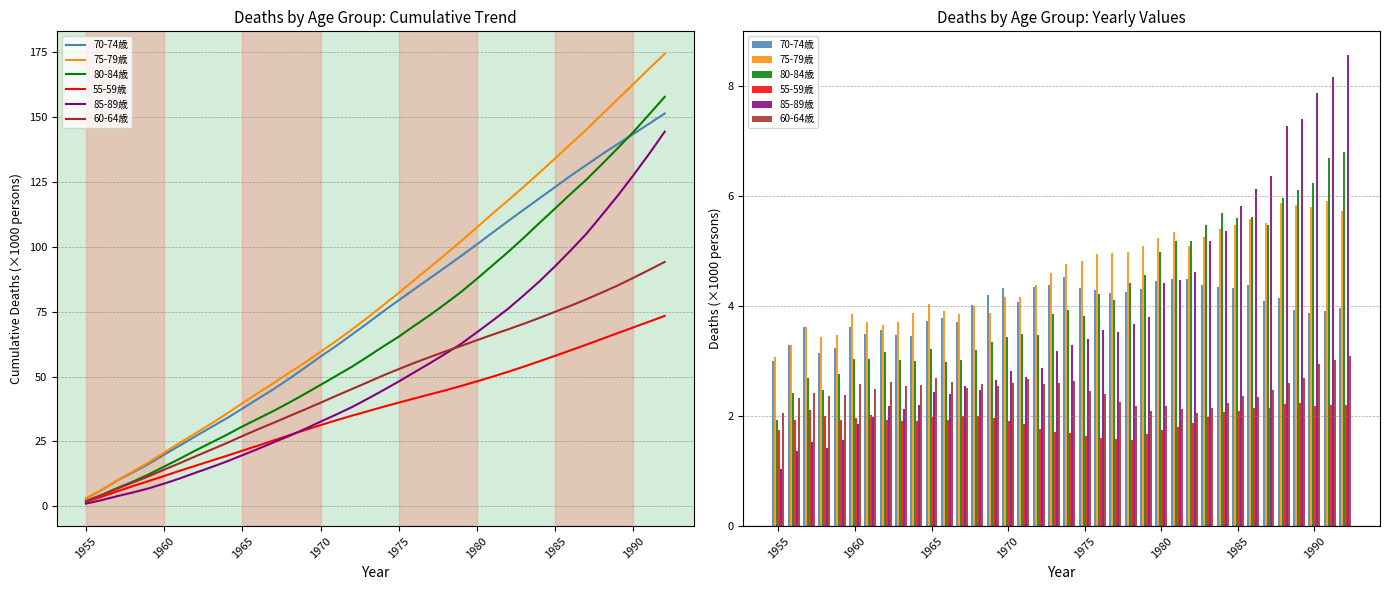

What is the sum of all 80-84歳 values?

157.8